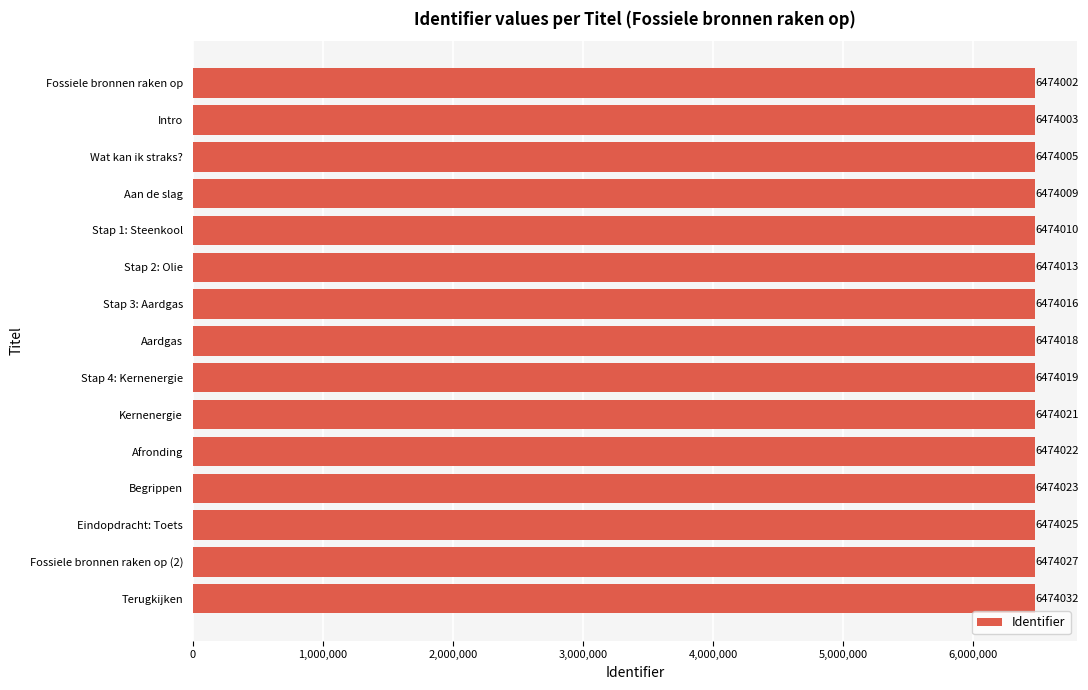

What is the maximum value shown in the chart?

6474032